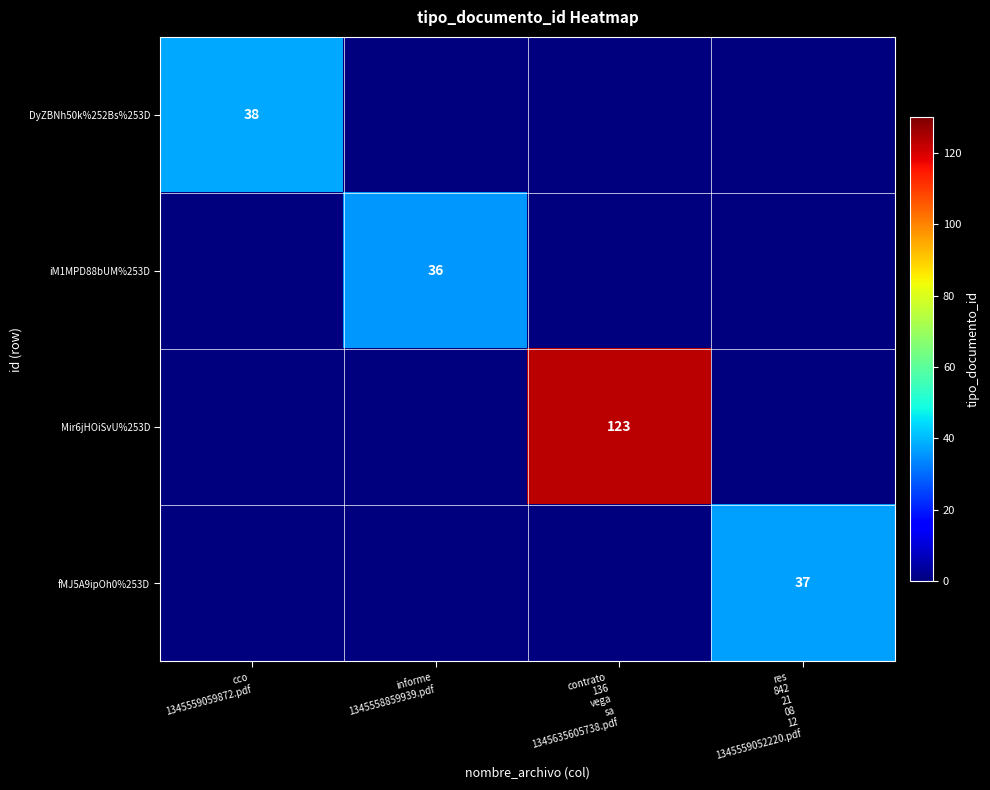

At which category is the sum across all series the highest?

contrato
136
vega
sa
1345635605738.pdf